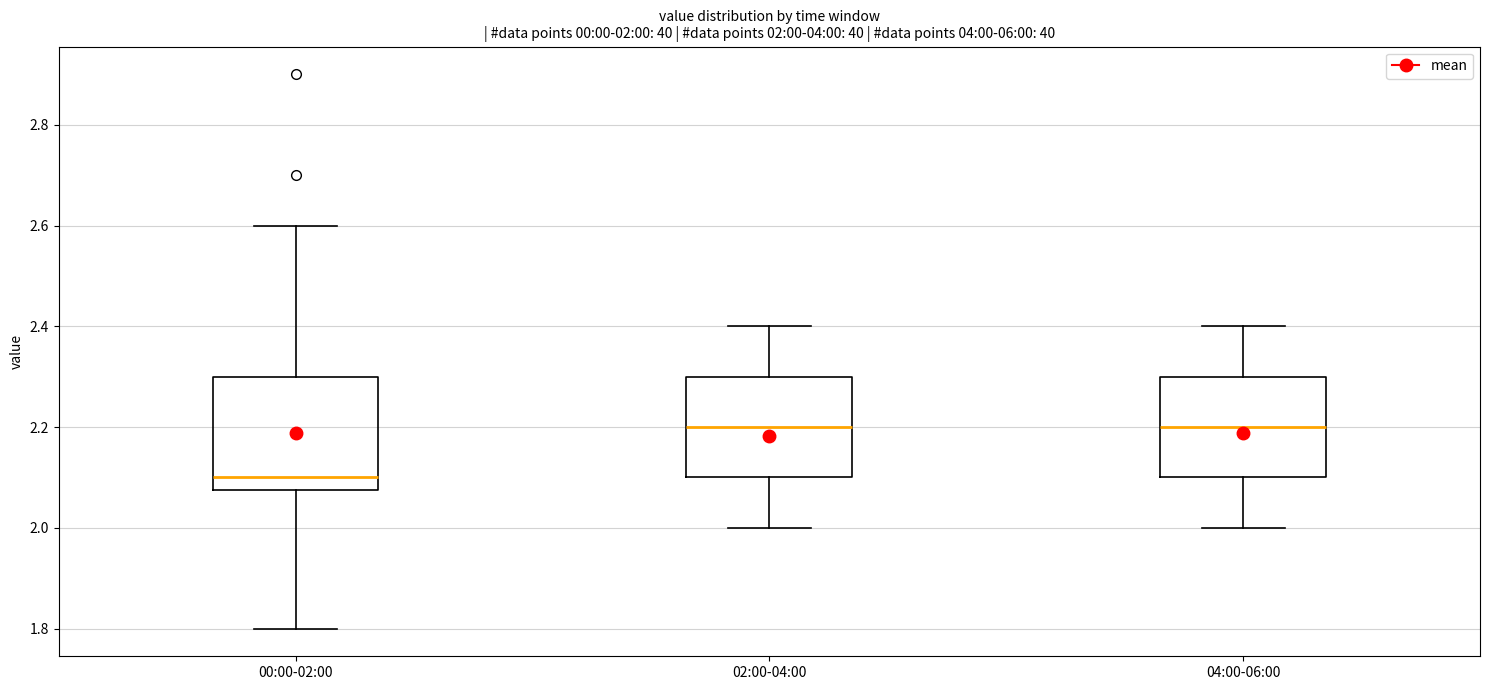

Which box is the tallest, from its lower edge to its upper edge?

00:00-02:00